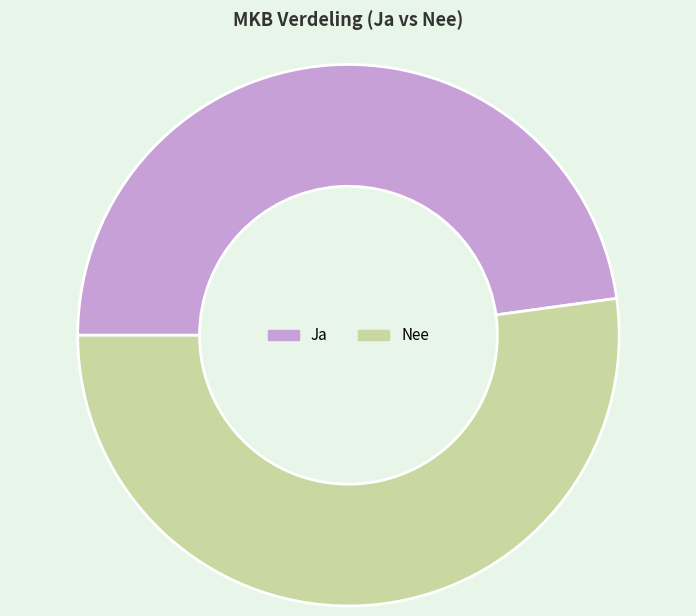

What is the smallest slice in the pie chart?

Ja